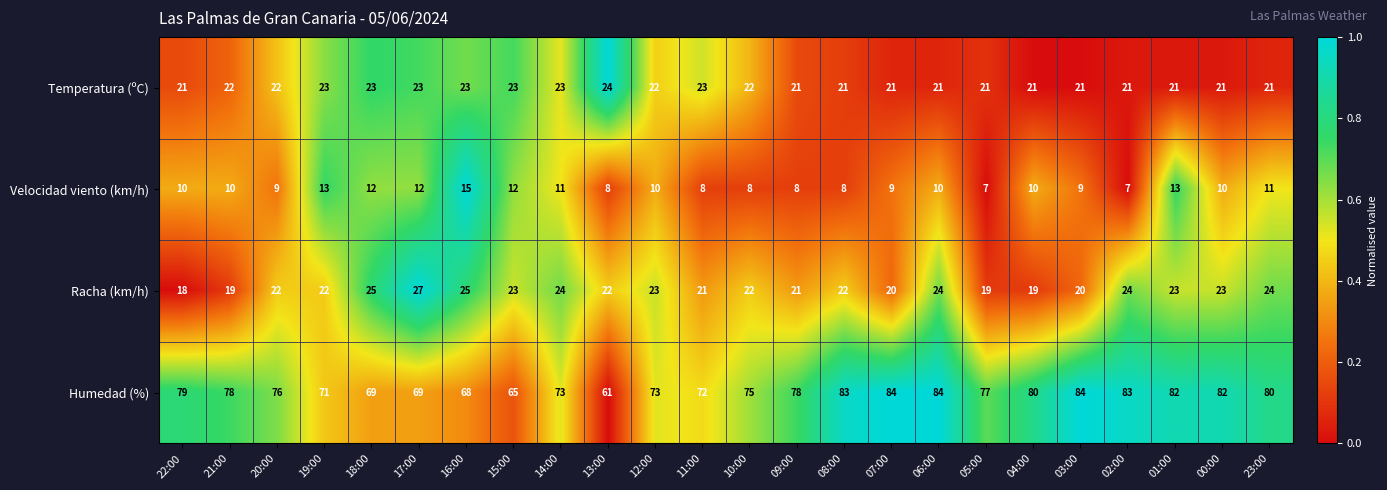

What is the total value across all series at 13:00?

115